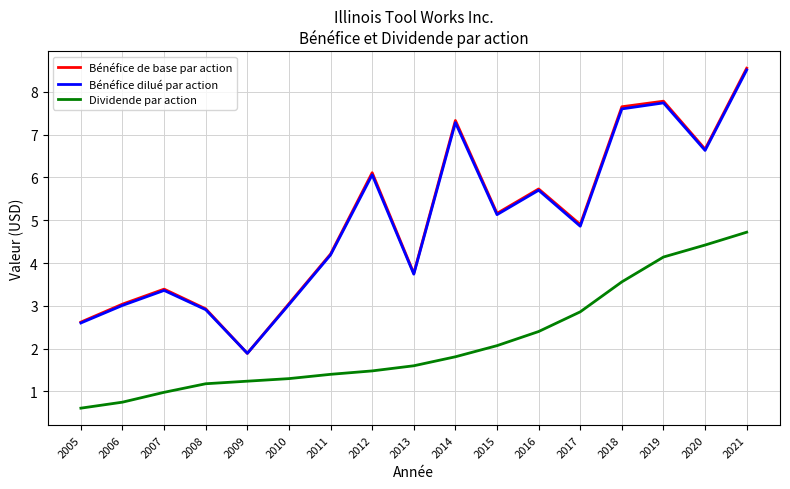

Which series changed the most between 2005 and 2018?

Bénéfice de base par action